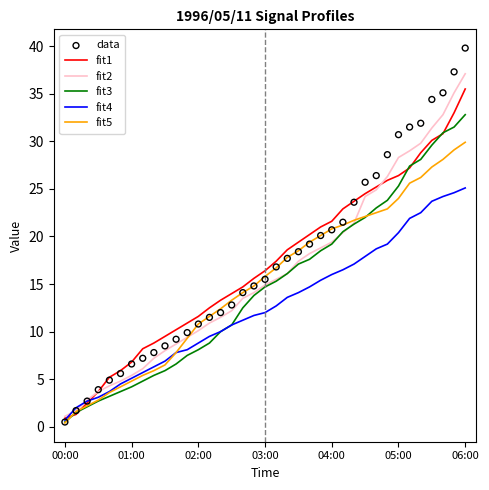

At how many categories does at least one series exceed 6?

31